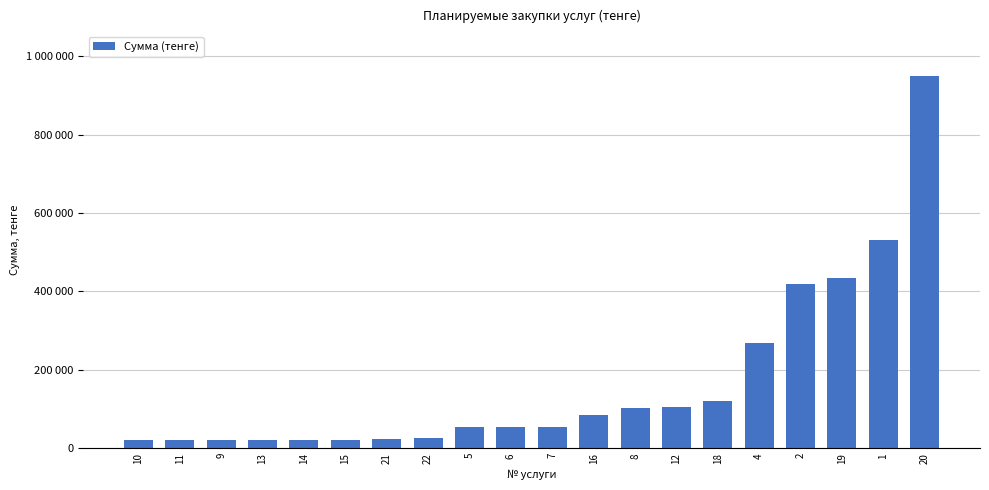

What is the greatest value displayed?

949500